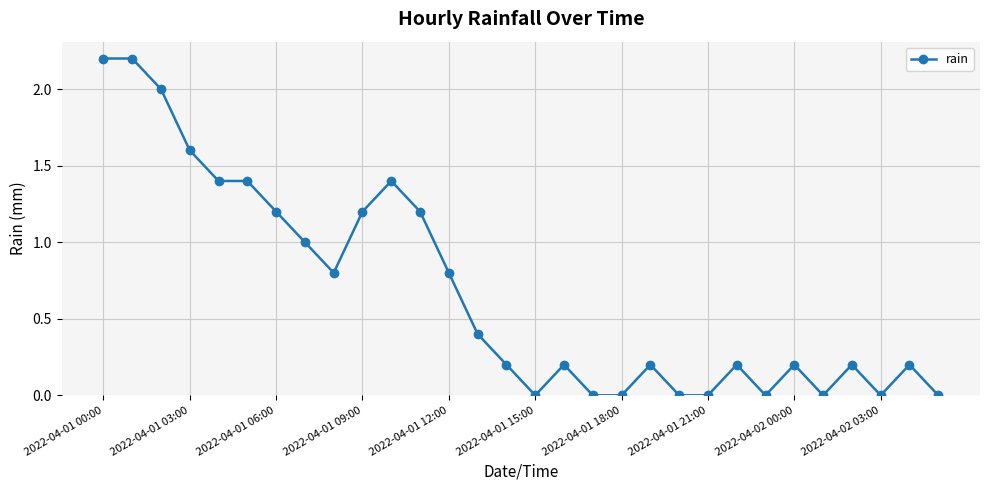

True or false: the data has more than 2 interior local peaks.

True